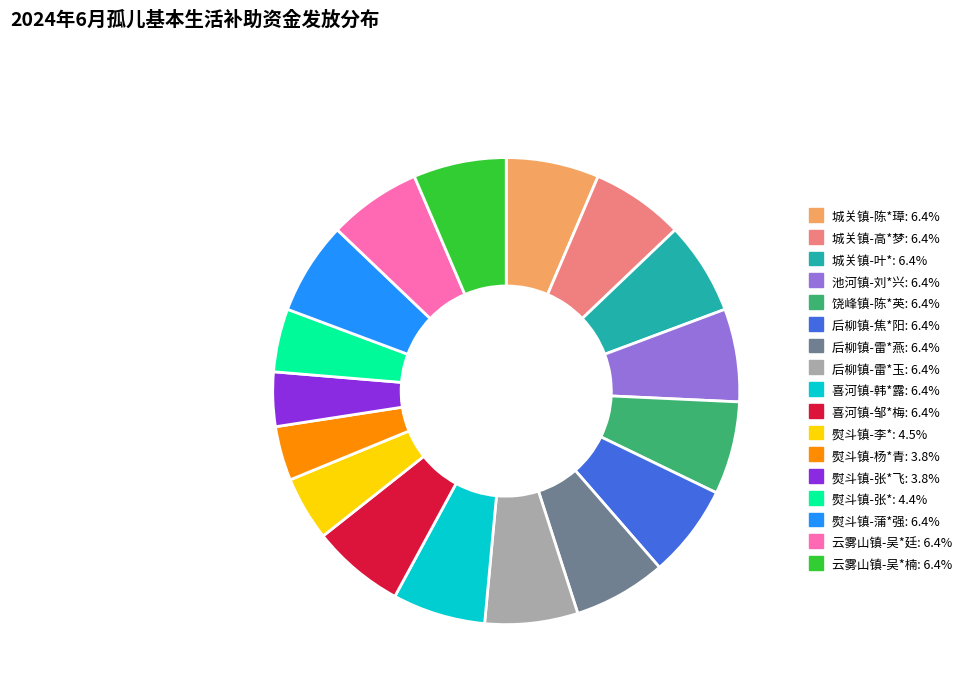

Is there a majority slice in this chart?

No